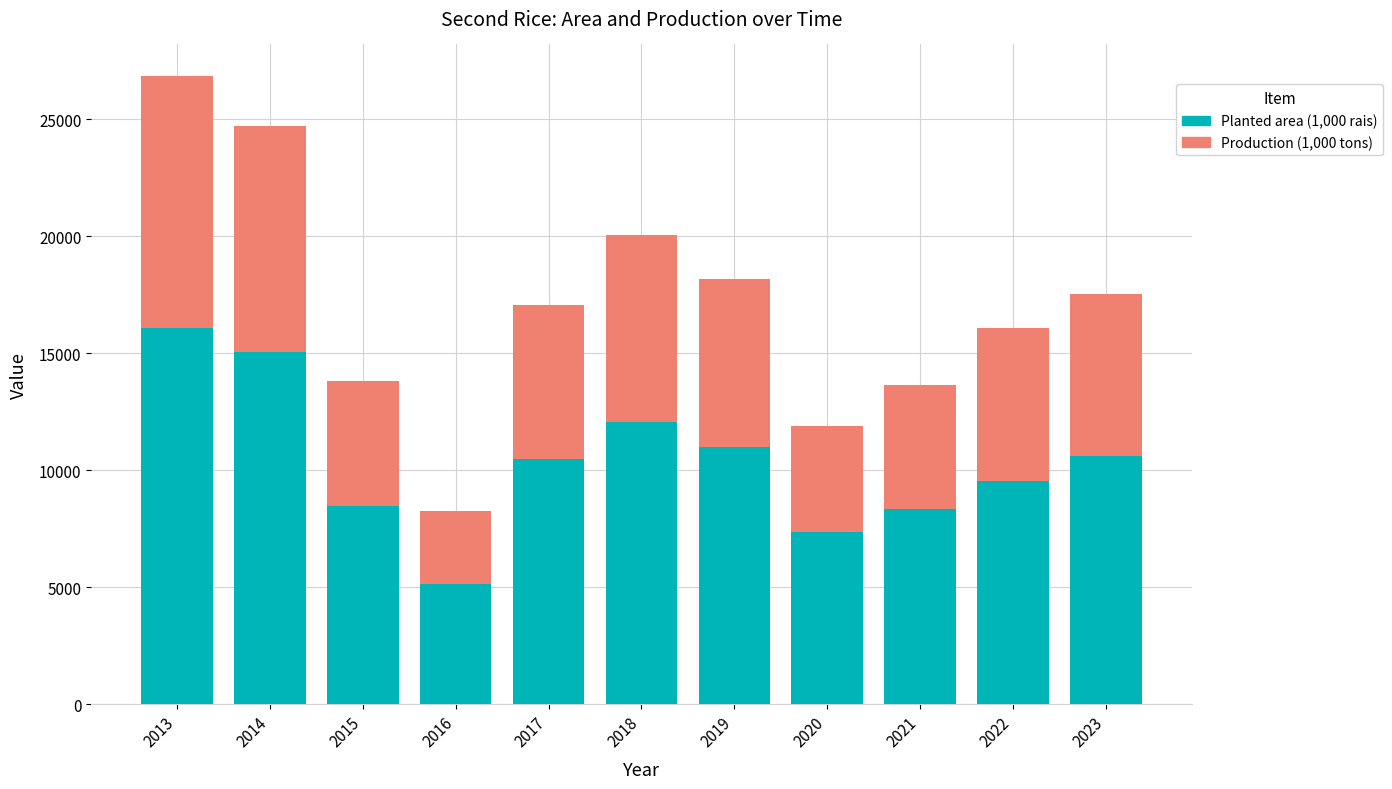

What is the sum of the Planted area (1,000 rais) values at 2016 and 2020?

12480